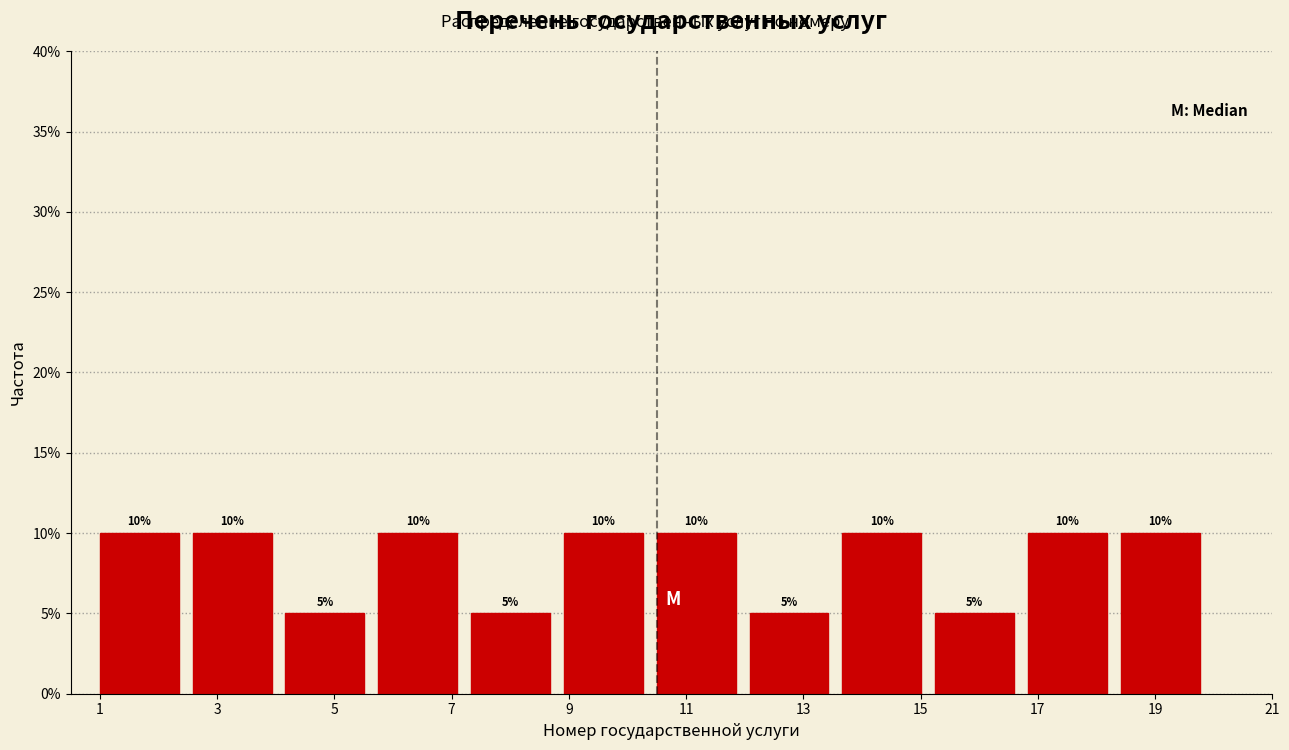

Reading left to right, transcribe this chart: for each bar, give the range it covers on the x-axis and its height. The bar edges are not printed on the chart, so give them approximately, as read against the axis.

1.0 to 2.6: 10
2.6 to 4.2: 10
4.2 to 5.8: 5
5.8 to 7.4: 10
7.4 to 9.0: 5
9.0 to 10.6: 10
10.6 to 12.0: 10
12.0 to 13.6: 5
13.6 to 15.2: 10
15.2 to 16.8: 5
16.8 to 18.4: 10
18.4 to 20.0: 10